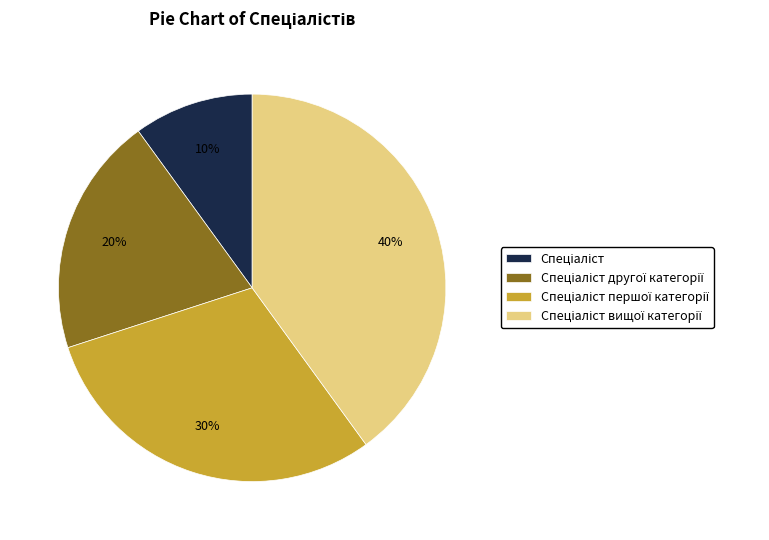

Does any single category account for the majority?

No